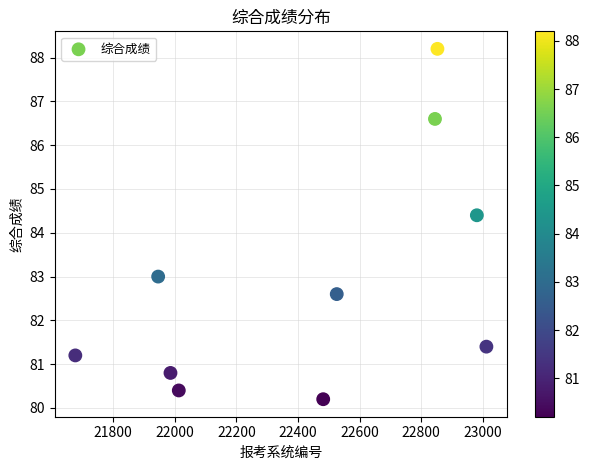

What Y value in the scatter plot is closest to 84?

84.4